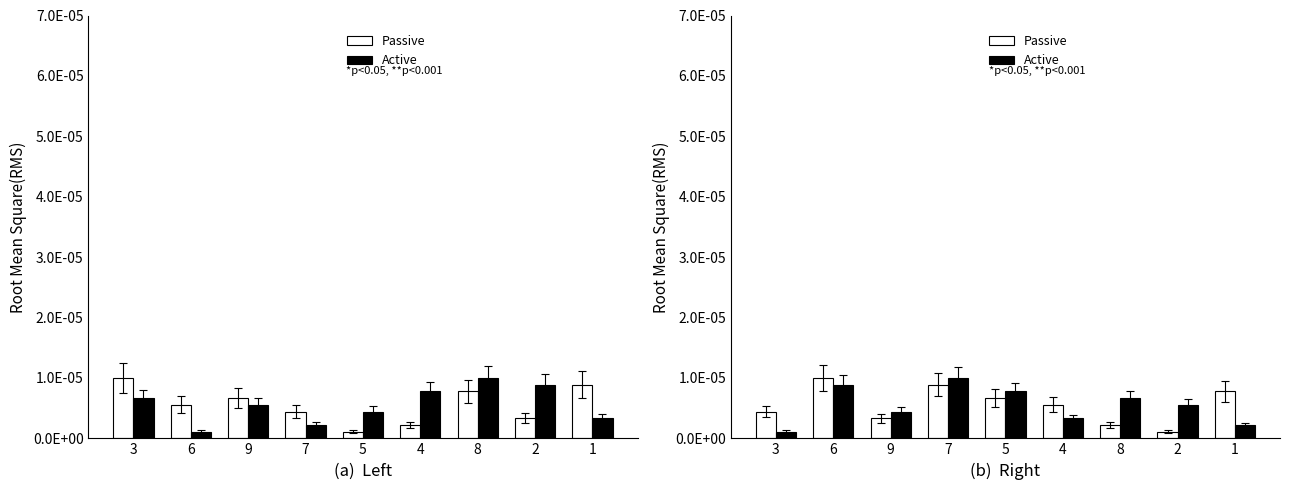

Reading left to right, transcribe all the data shown in this chart.

Passive: 3=0.0	6=0.0	9=0.0	7=0.0	5=0.0	4=0.0	8=0.0	2=0.0	1=0.0
Active: 3=0.0	6=0.0	9=0.0	7=0.0	5=0.0	4=0.0	8=0.0	2=0.0	1=0.0